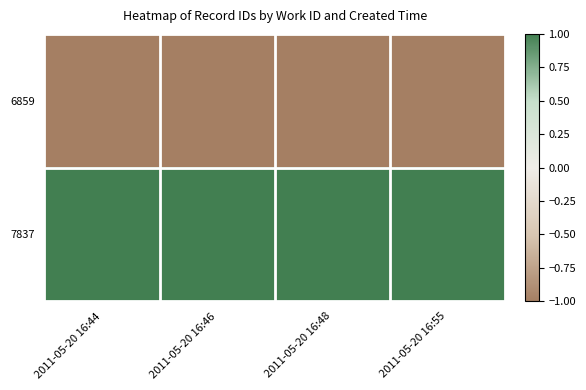

Which series has the largest total across all categories?

7837